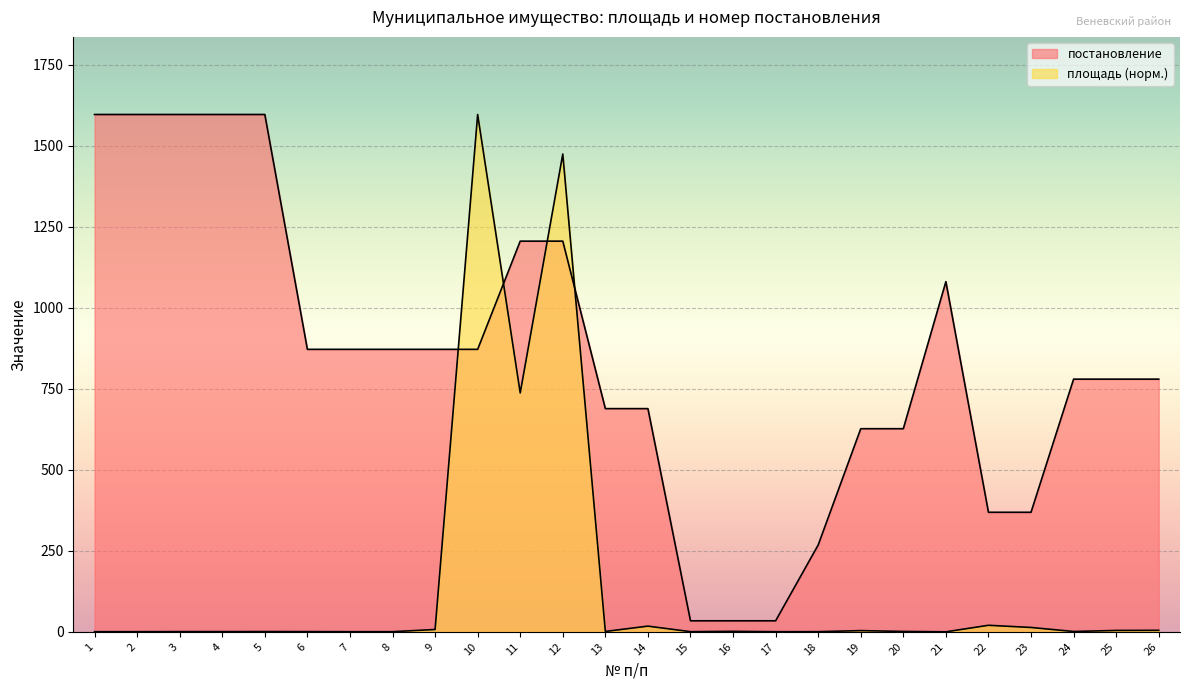

What is the difference between the maximum and second lowest values in the постановление series?

1563.0